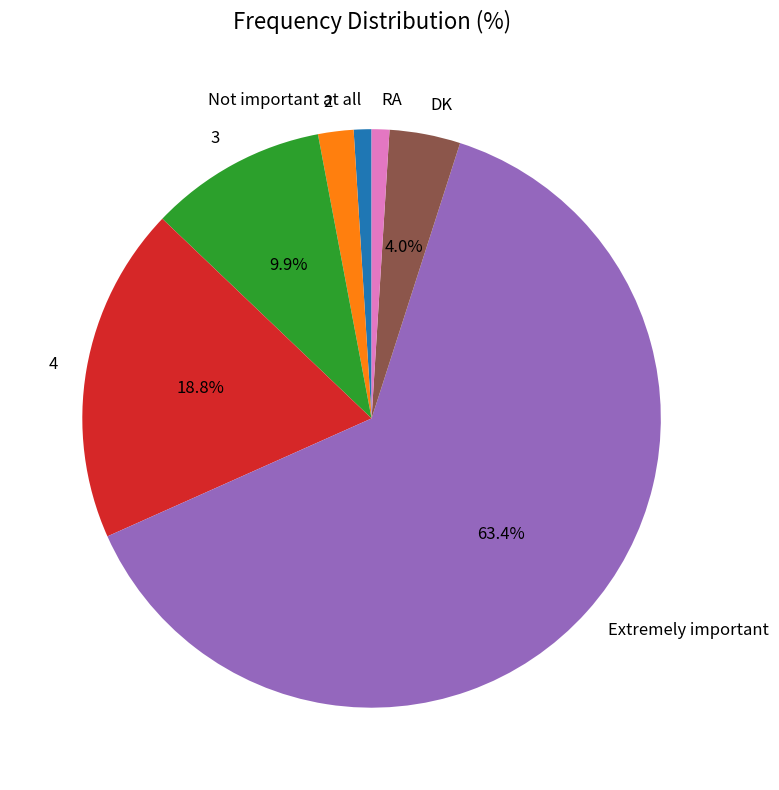

Which slice is the largest?

Extremely important